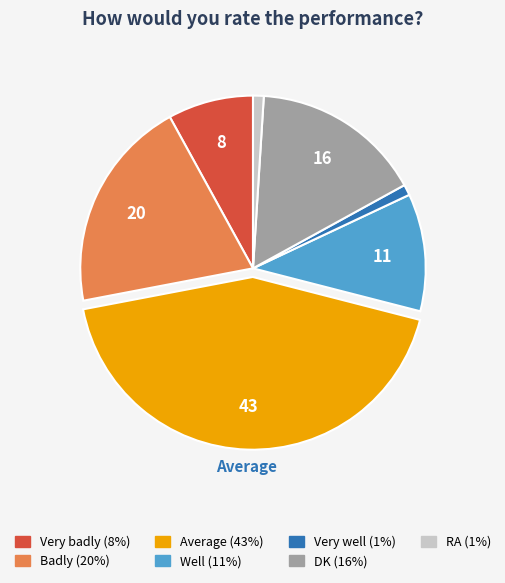

True or false: DK accounts for 16% of the total.

True